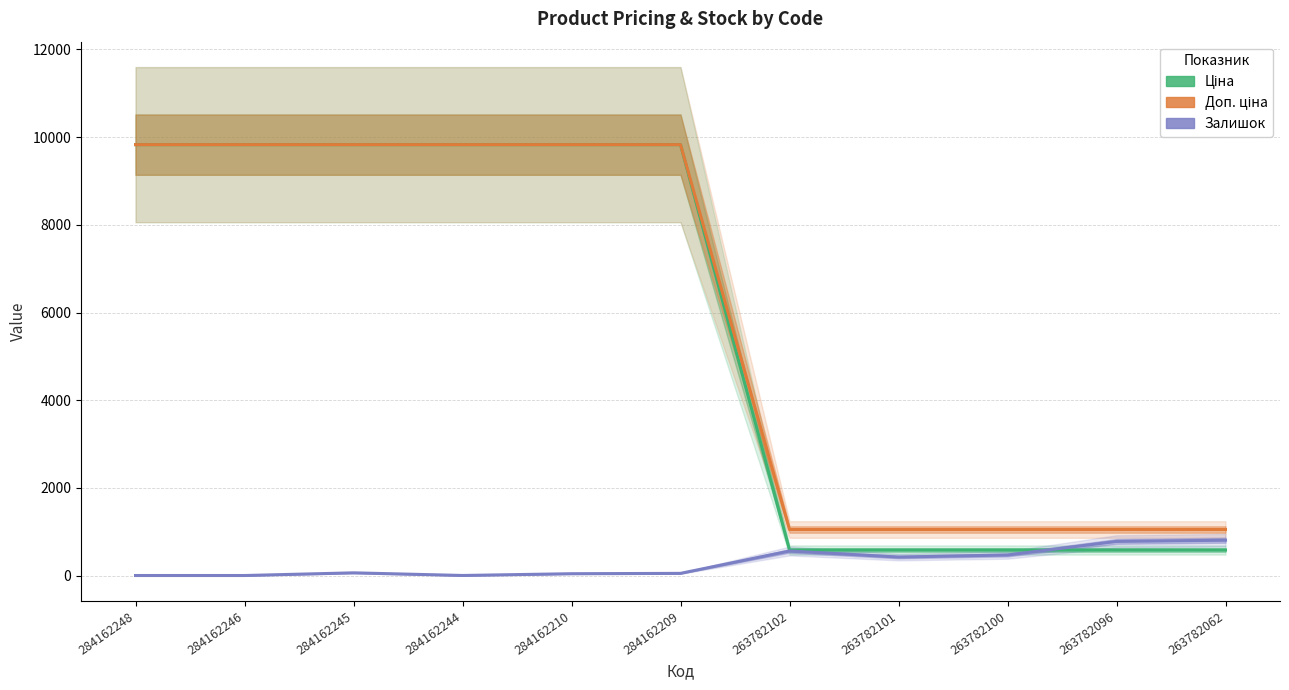

True or false: Ціна and Доп. ціна intersect in this chart.

False